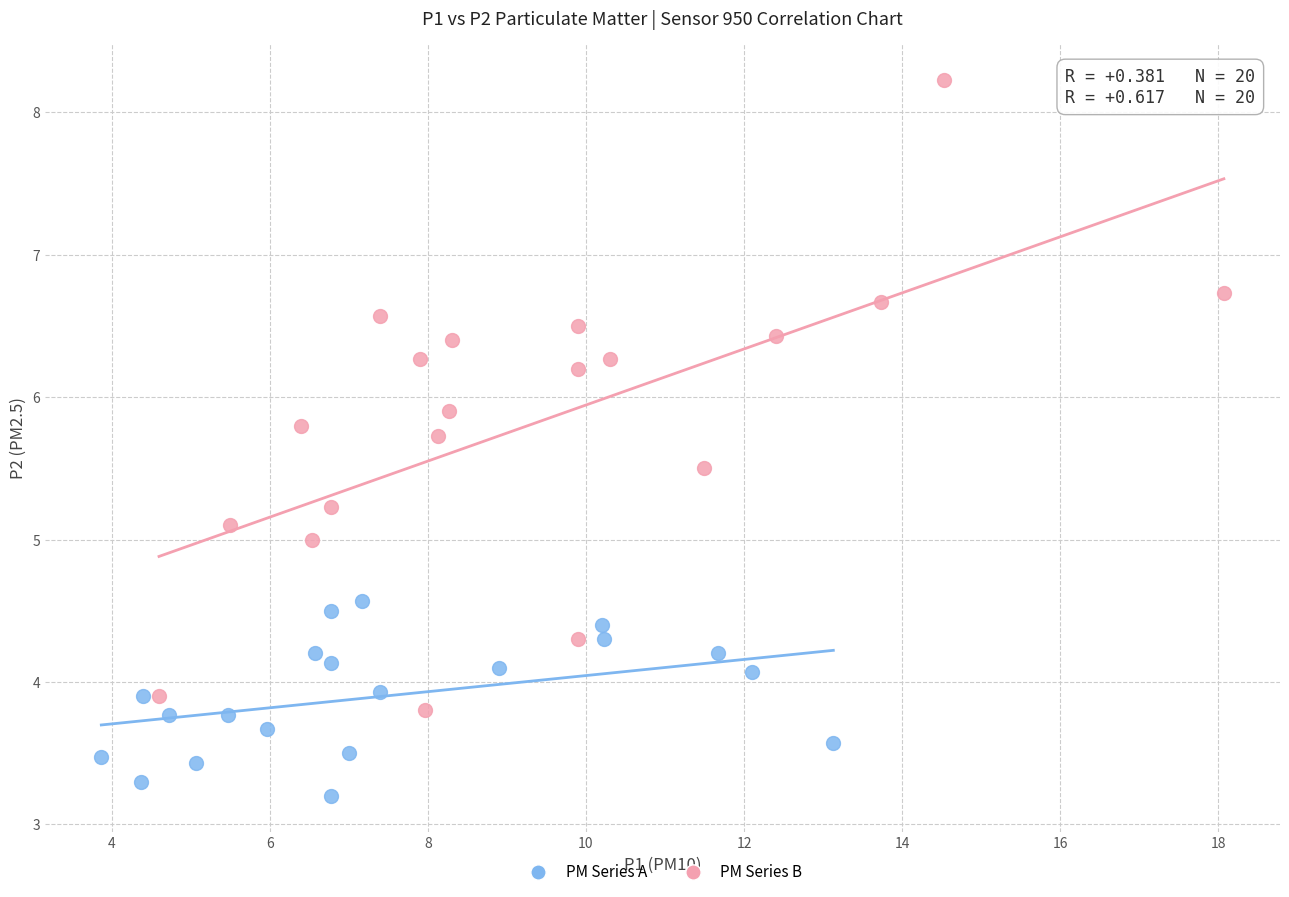

Which series reaches the minimum Y coordinate?

PM Series A